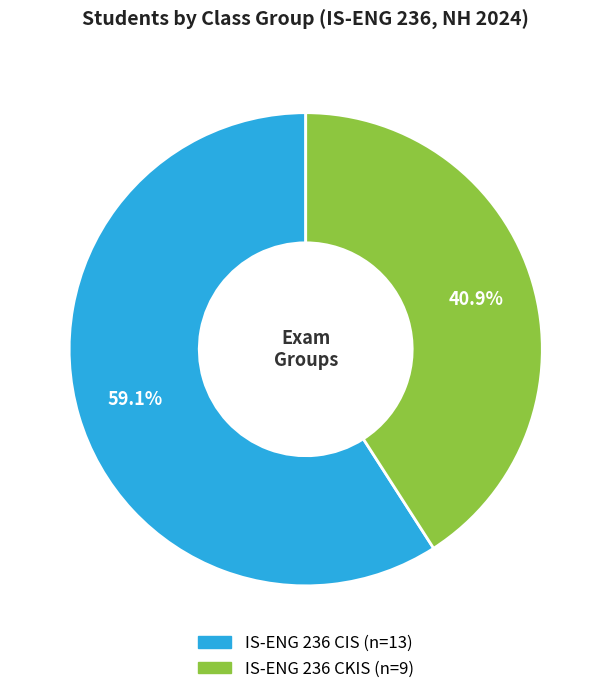

To the nearest percent, what percentage of the pie is IS-ENG 236 CKIS?

41%